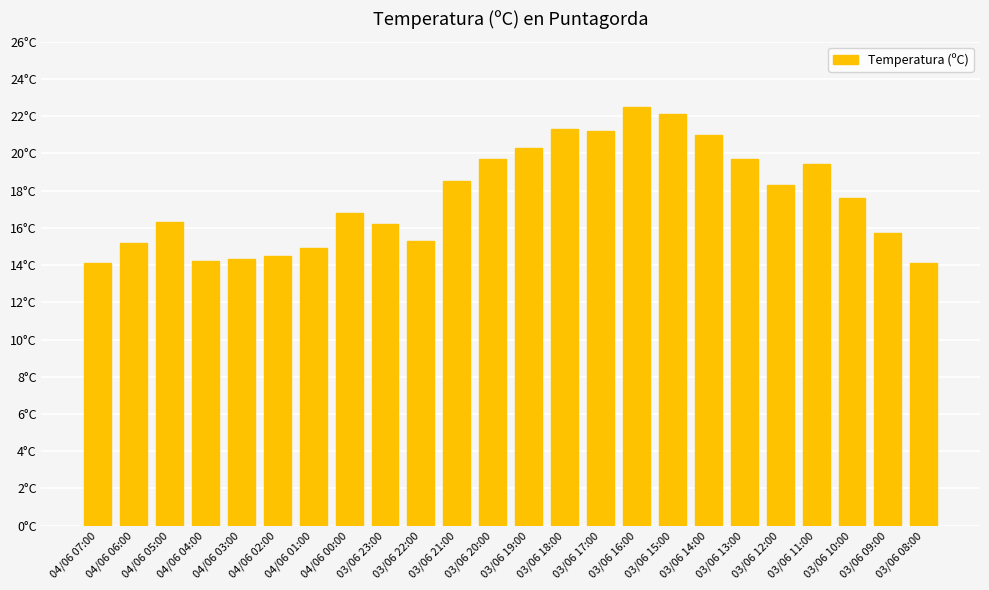

Does the chart contain any negative values?

No